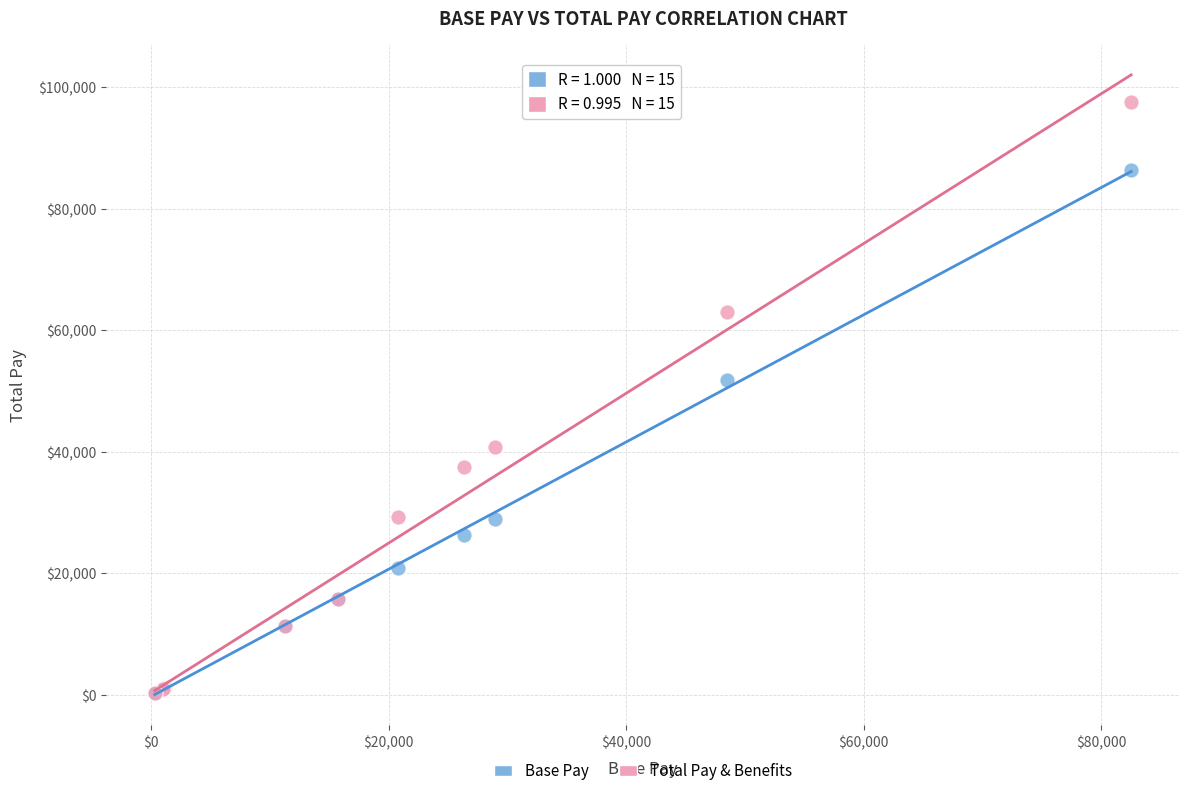

In the Base Pay series, what Y value is closest to 43337?

51801